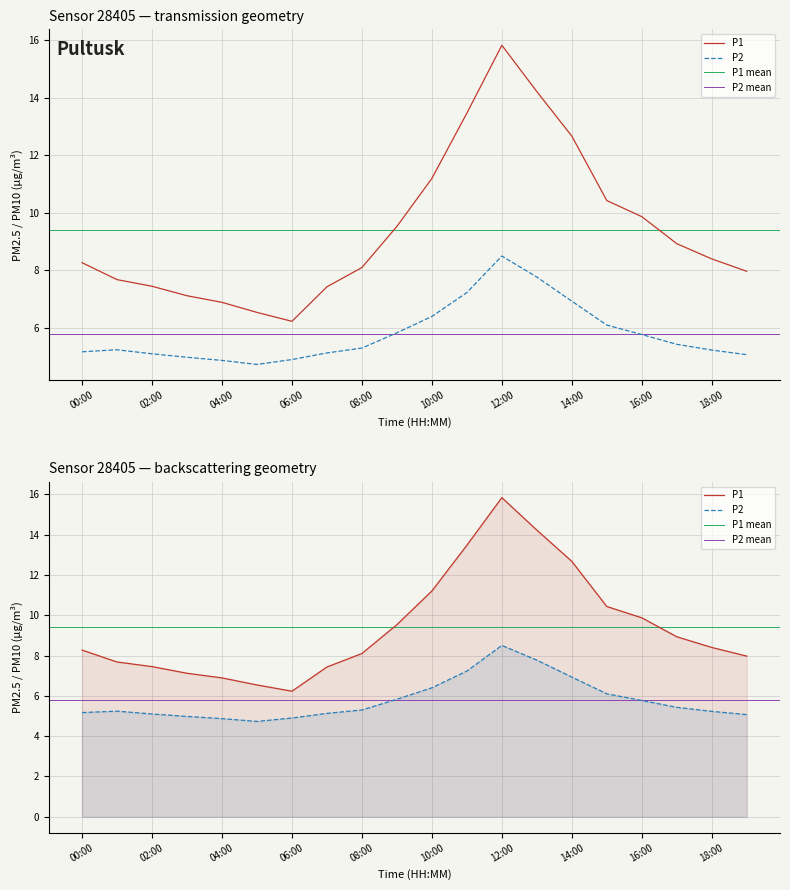

At which label is P2 closest to 6?

15:00